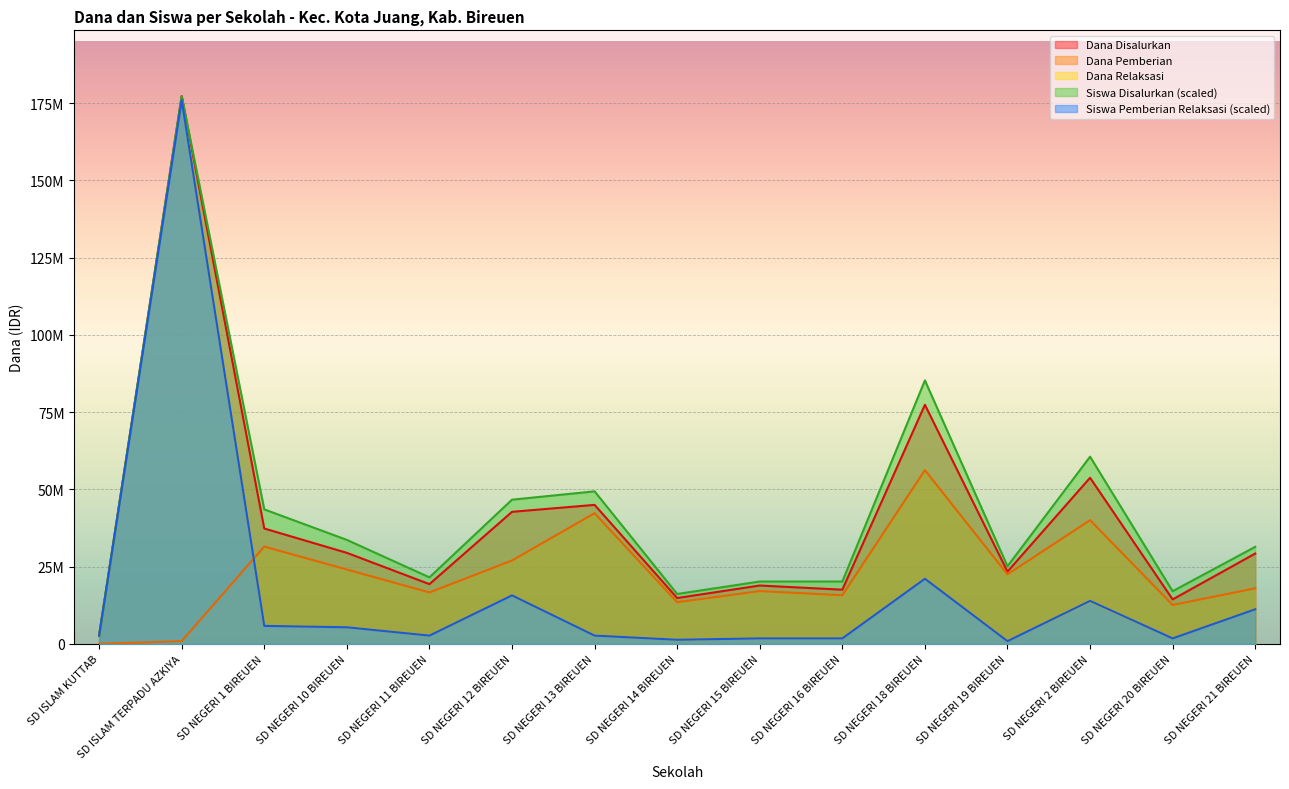

Where is the first local maximum for Dana Disalurkan?

SD ISLAM TERPADU AZKIYA